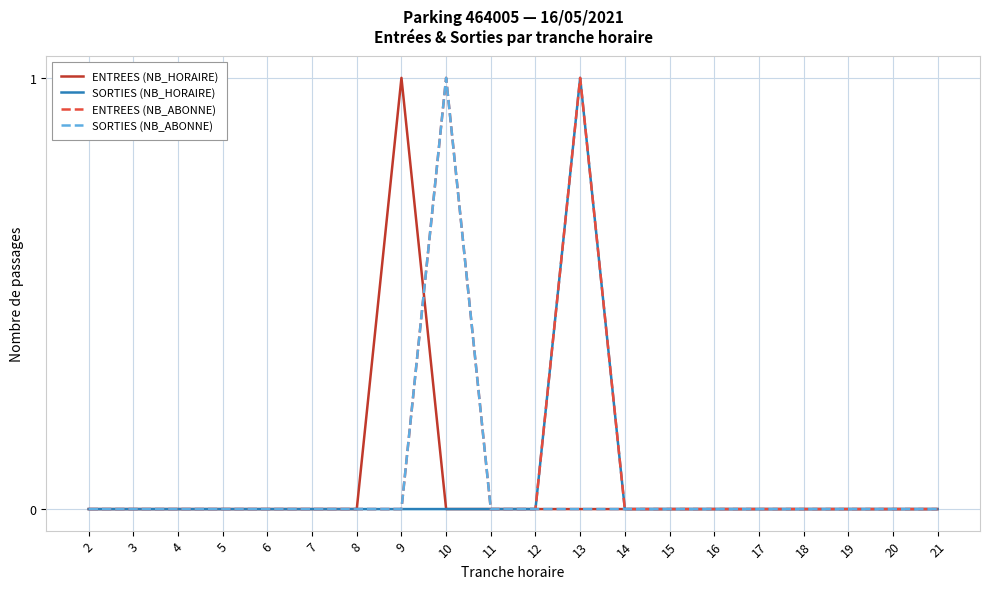

Which category has the highest value in the SORTIES (NB_HORAIRE) series?

13